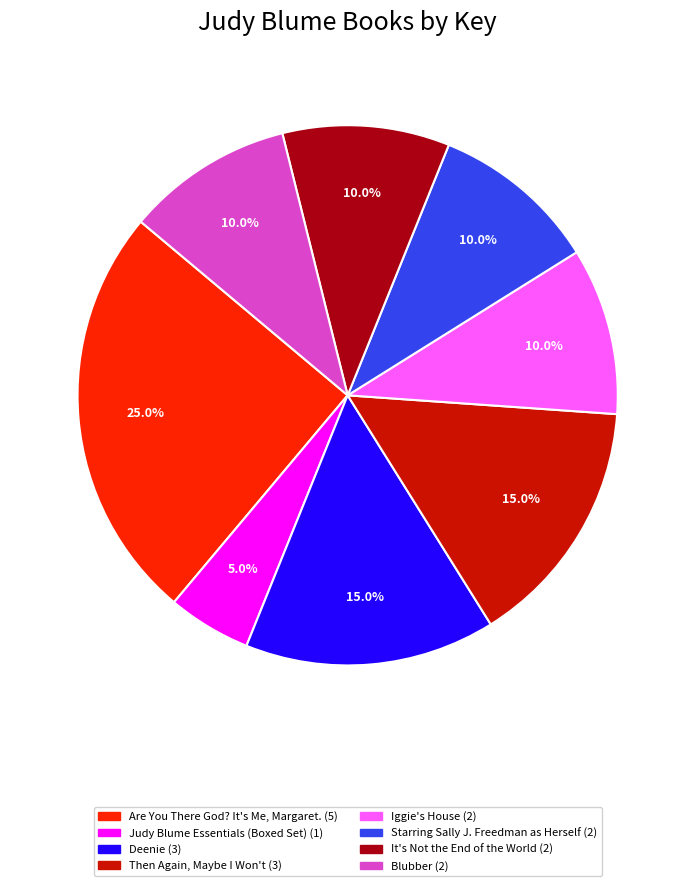

Between Judy Blume Essentials (Boxed Set) and Iggie's House, which is larger?

Iggie's House